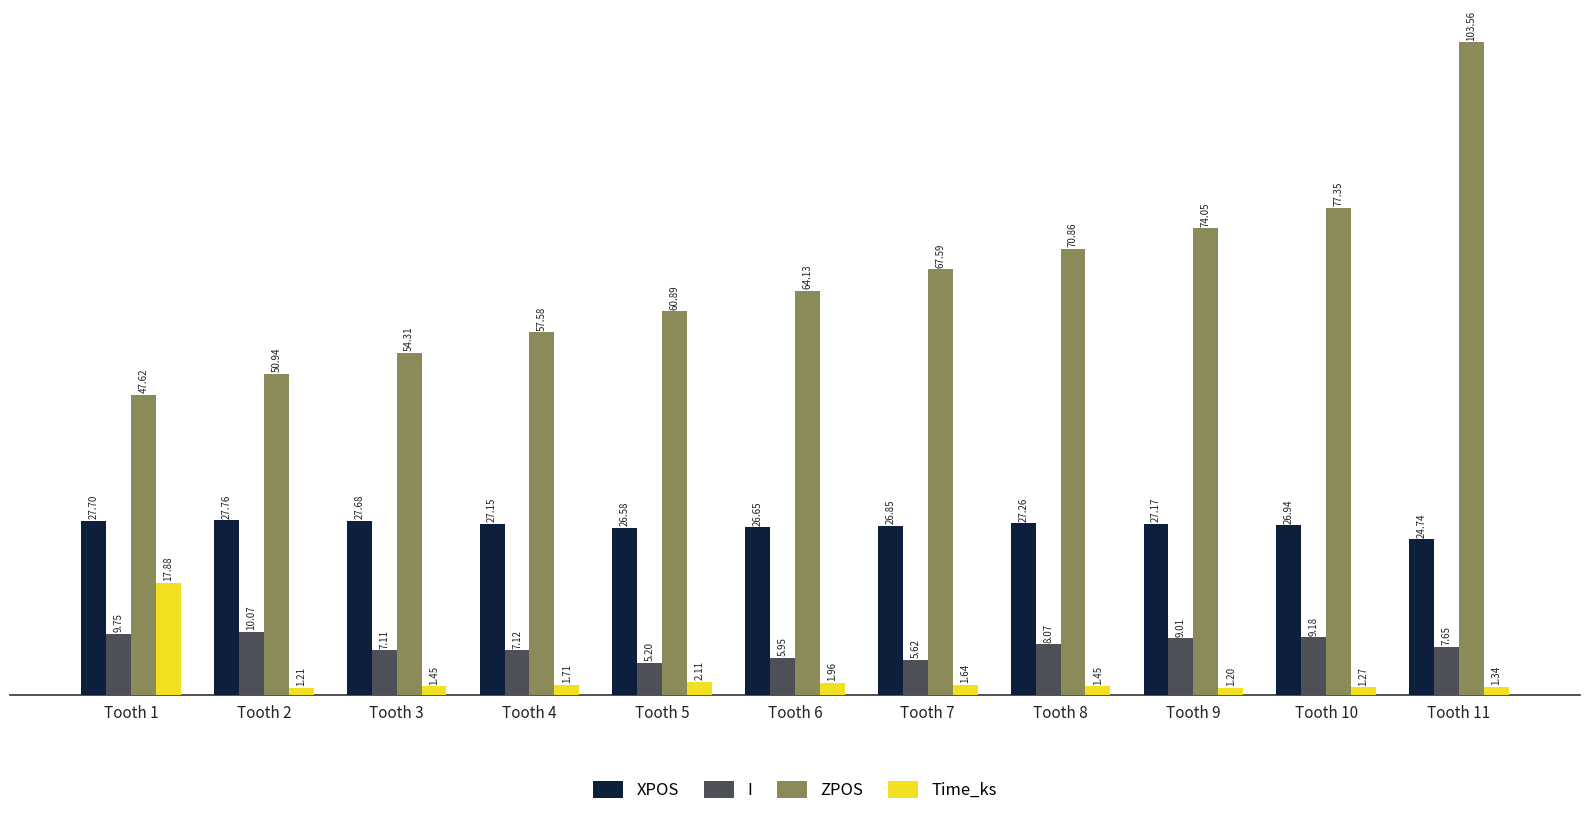

Rank the categories by I value from highest to lowest.

Tooth 2, Tooth 1, Tooth 10, Tooth 9, Tooth 8, Tooth 11, Tooth 4, Tooth 3, Tooth 6, Tooth 7, Tooth 5